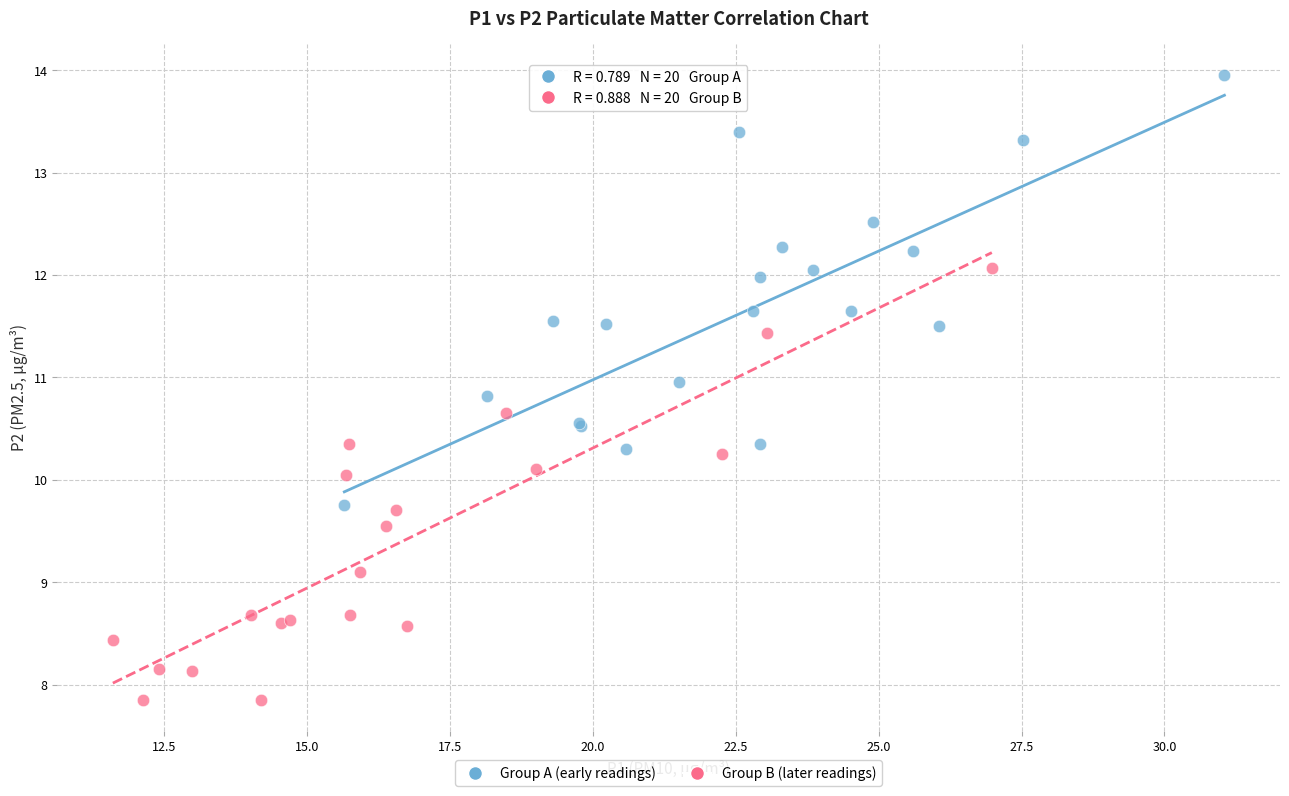

Which series reaches the maximum Y coordinate?

Group A (early readings)